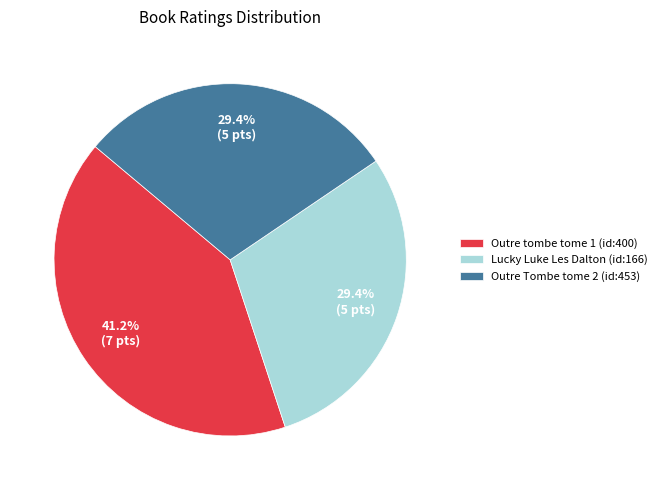

Which has a higher value, Outre tombe tome 1 (id:400) or Outre Tombe tome 2 (id:453)?

Outre tombe tome 1 (id:400)